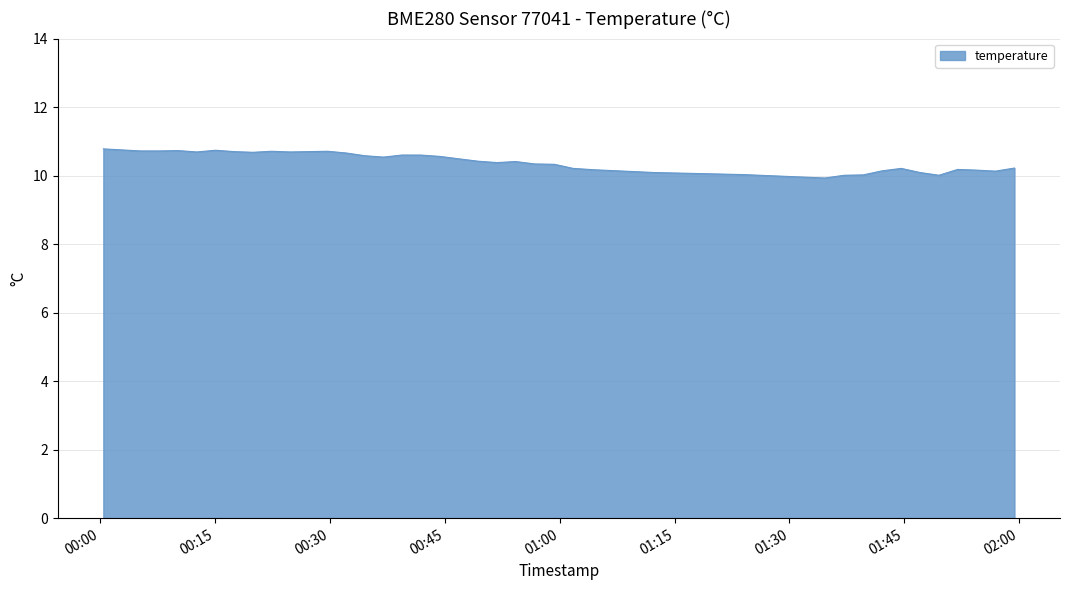

How many categories are shown in the chart?

40